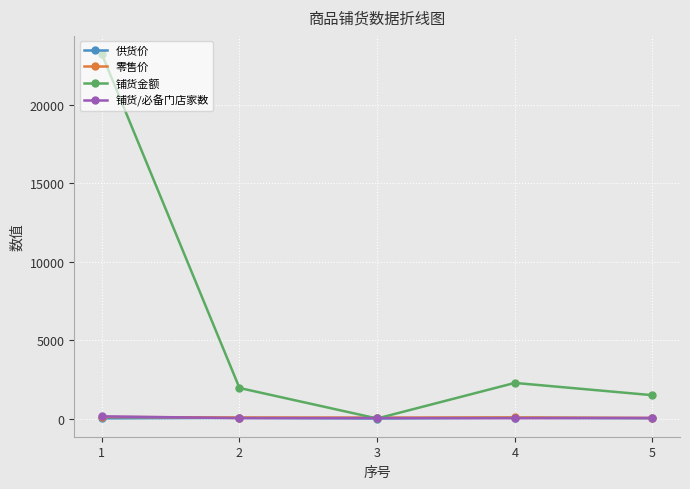

Count the number of categories in the chart.

5